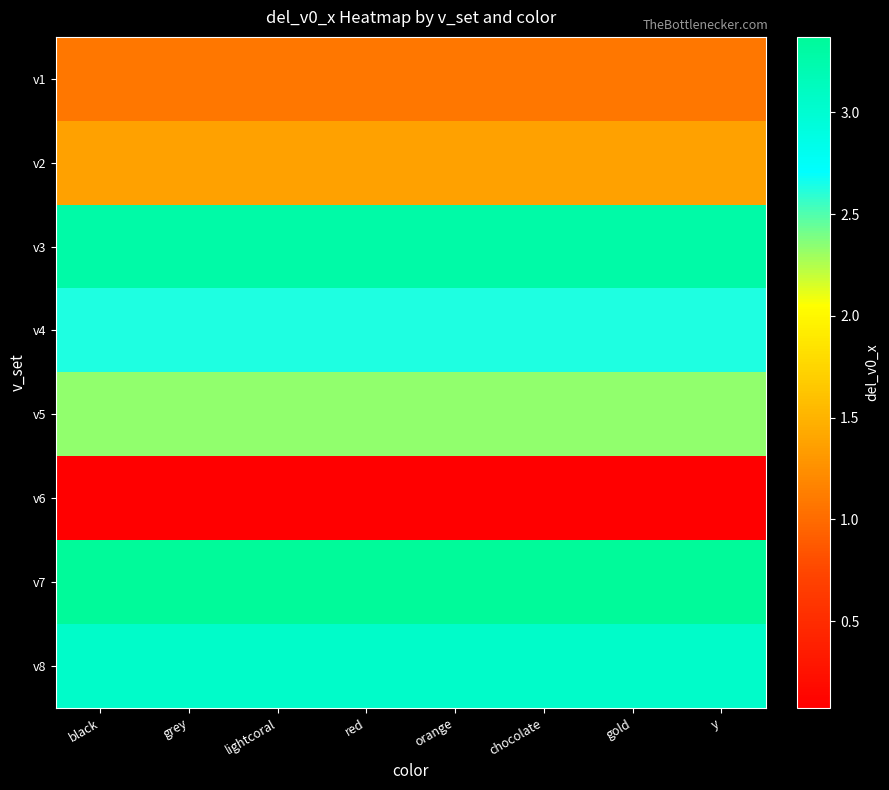

At orange, list the series in order from largest to smallest.

v7, v3, v8, v4, v5, v2, v1, v6